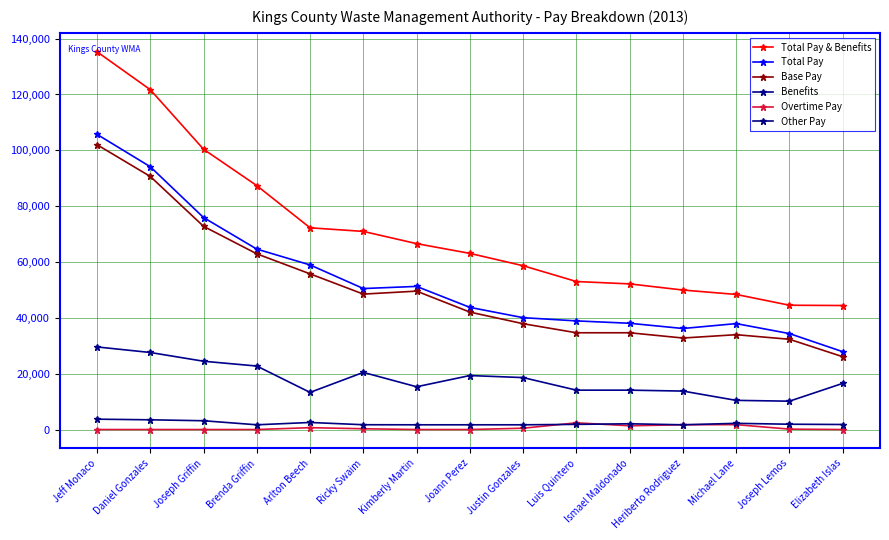

What is the label of the 1st point from the right?

Elizabeth Islas